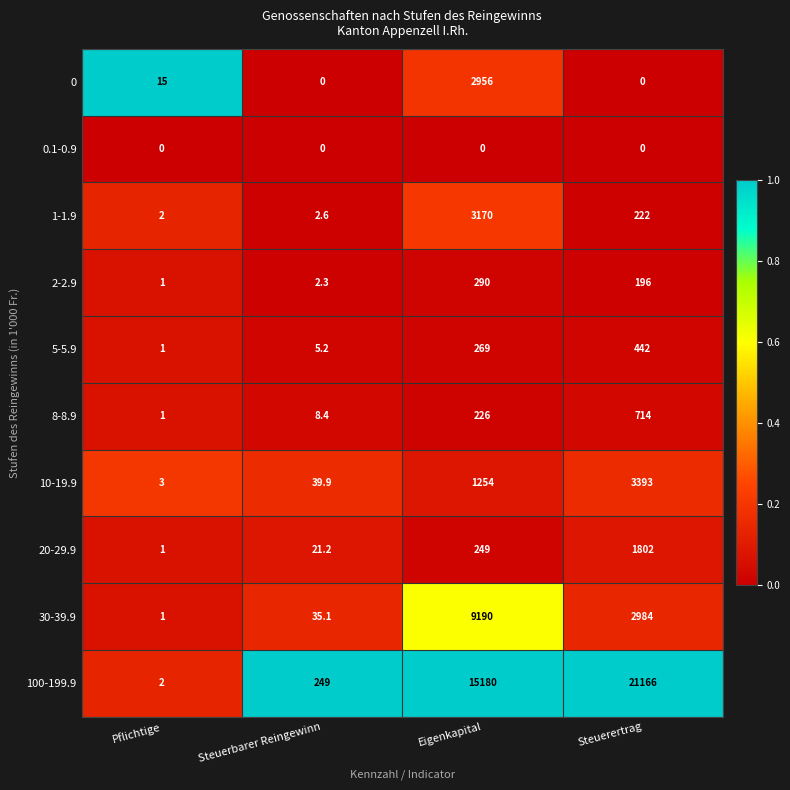

What is the maximum value shown in the chart?

21166.0